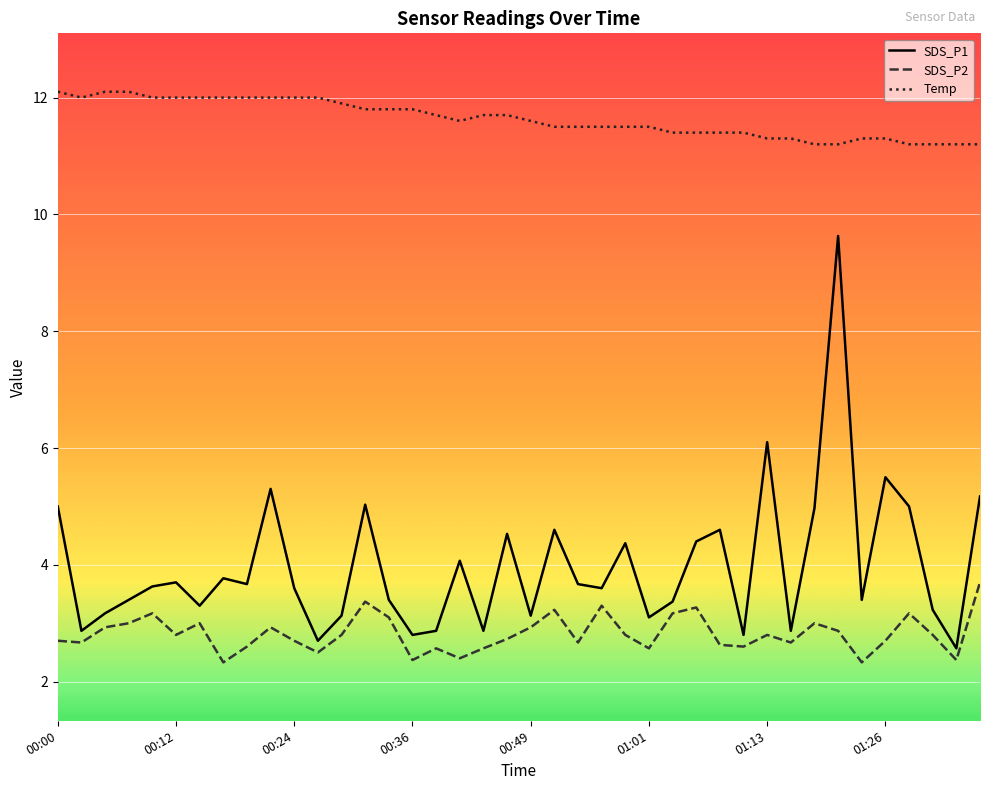

True or false: Temp and SDS_P1 intersect in this chart.

False